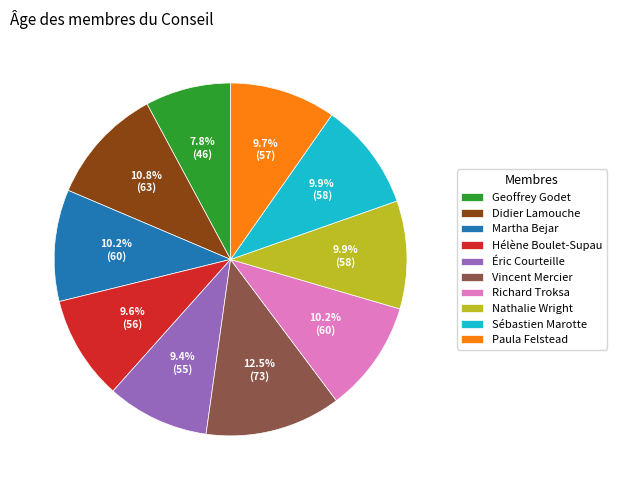

The Richard Troksa slice represents 10% of the pie. True or false?

True